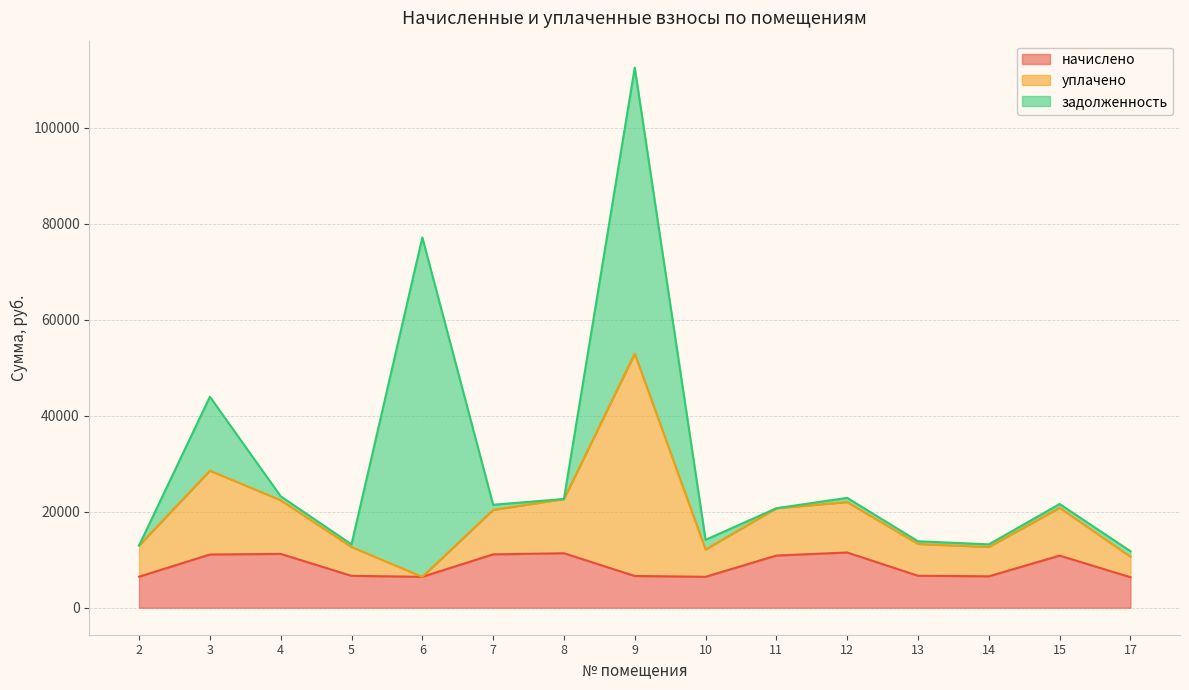

In уплачено, how many points are lower than both neighbors (excluding endpoints)?

3